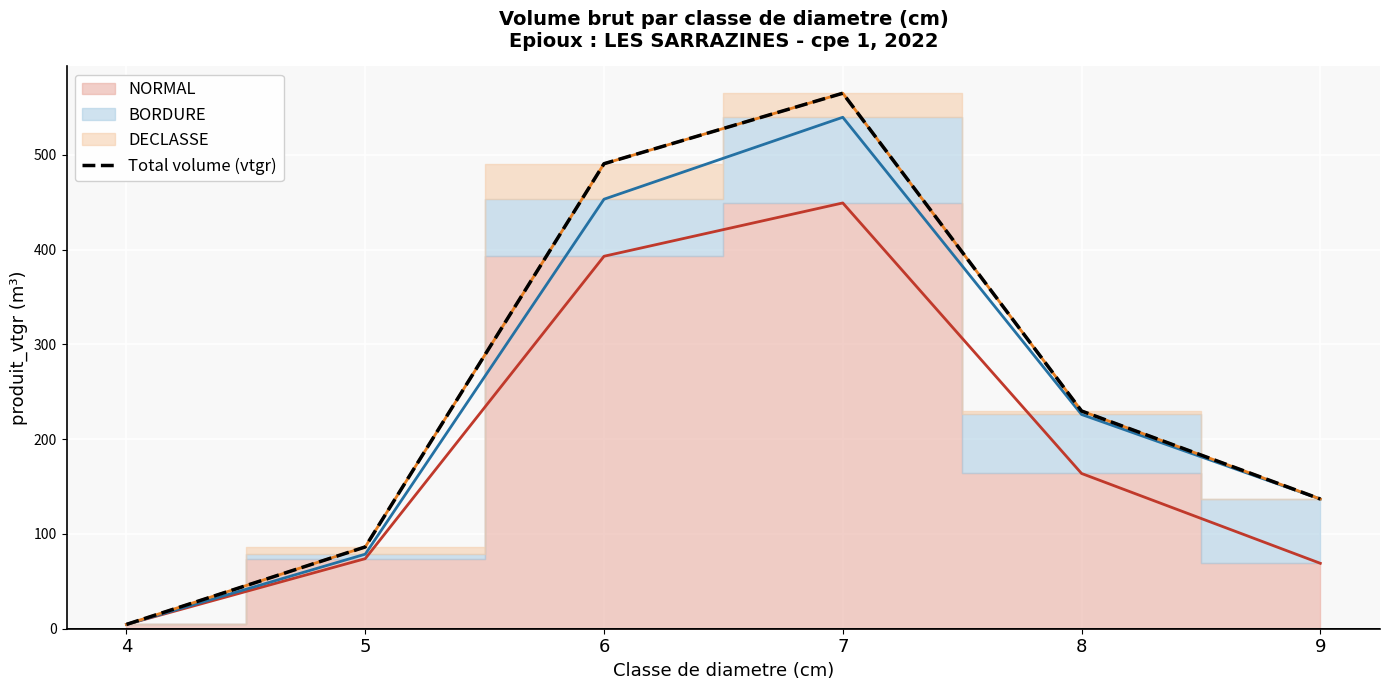

What is the difference between the values at 7 and 9?

428.2